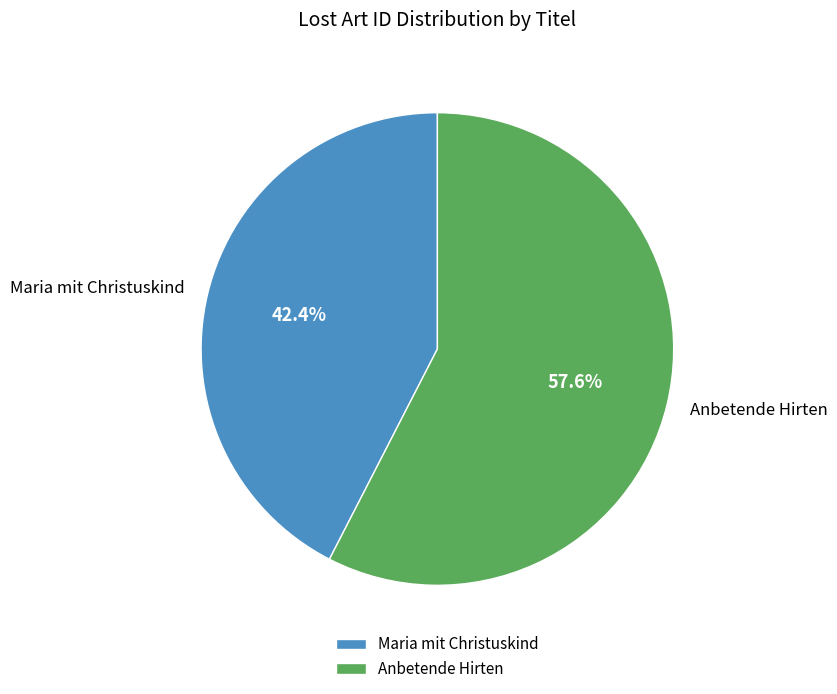

To the nearest percent, what is the difference between the Anbetende Hirten and Maria mit Christuskind slice percentages?

15%